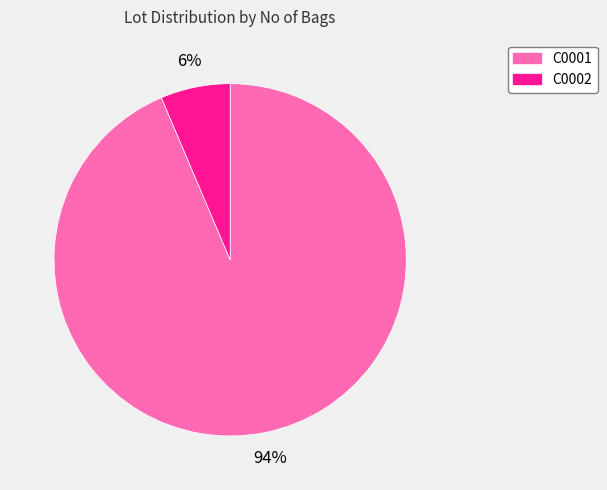

Which slice is the largest?

C0001